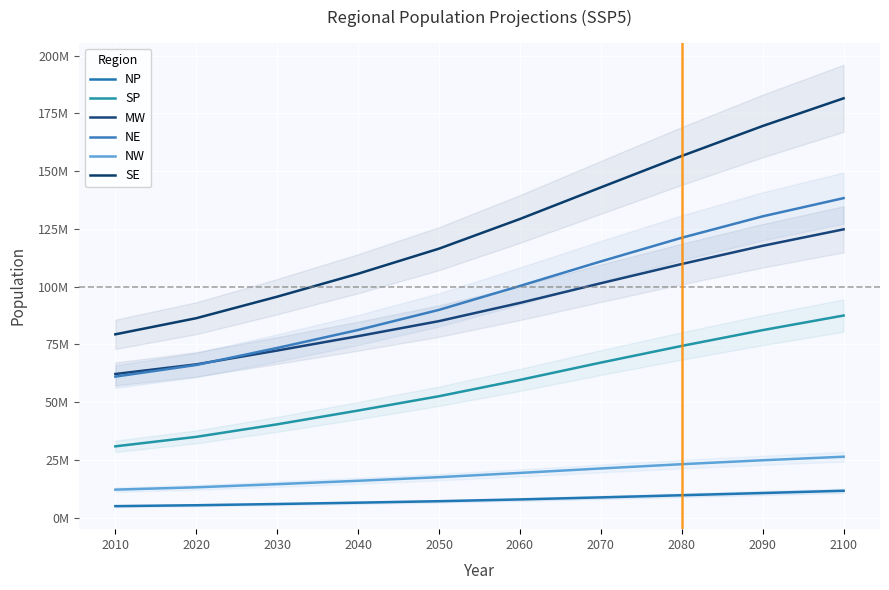

List the series in order of their peak value, lowest first.

NP, NW, SP, MW, NE, SE